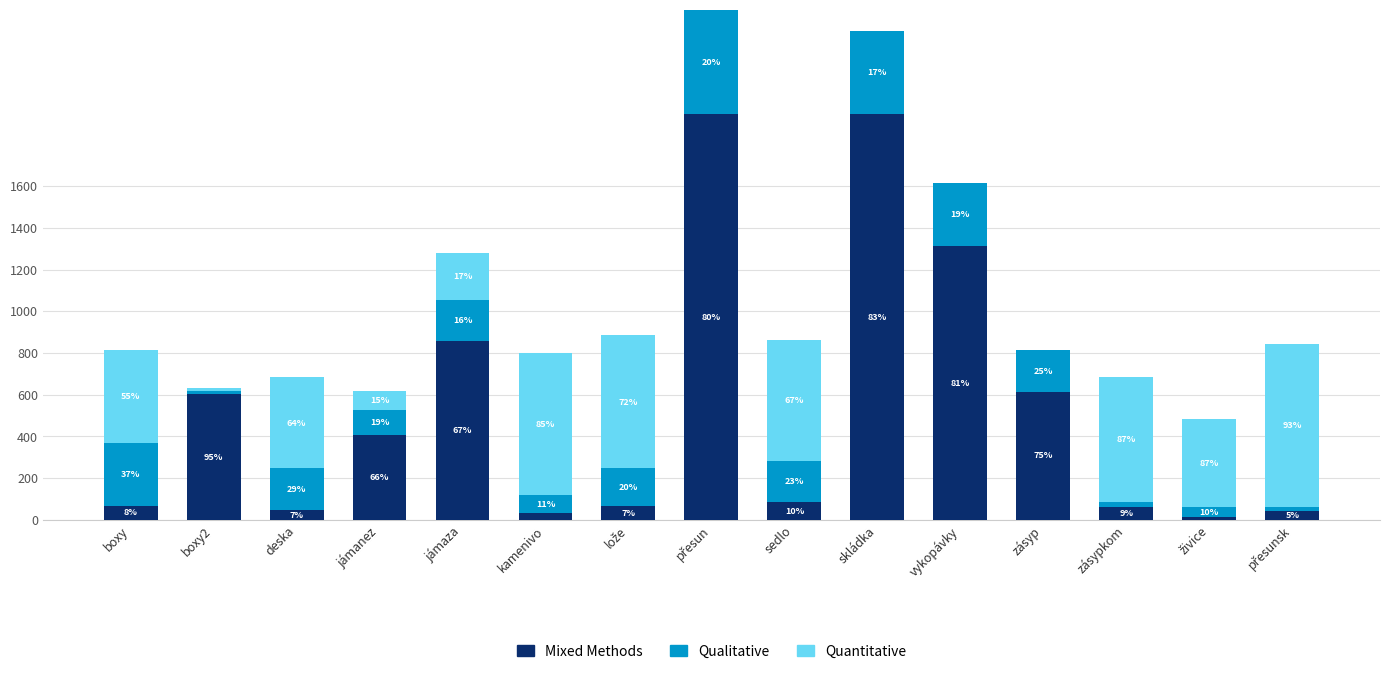

What is the difference between the maximum and minimum values in the Qualitative series?

485